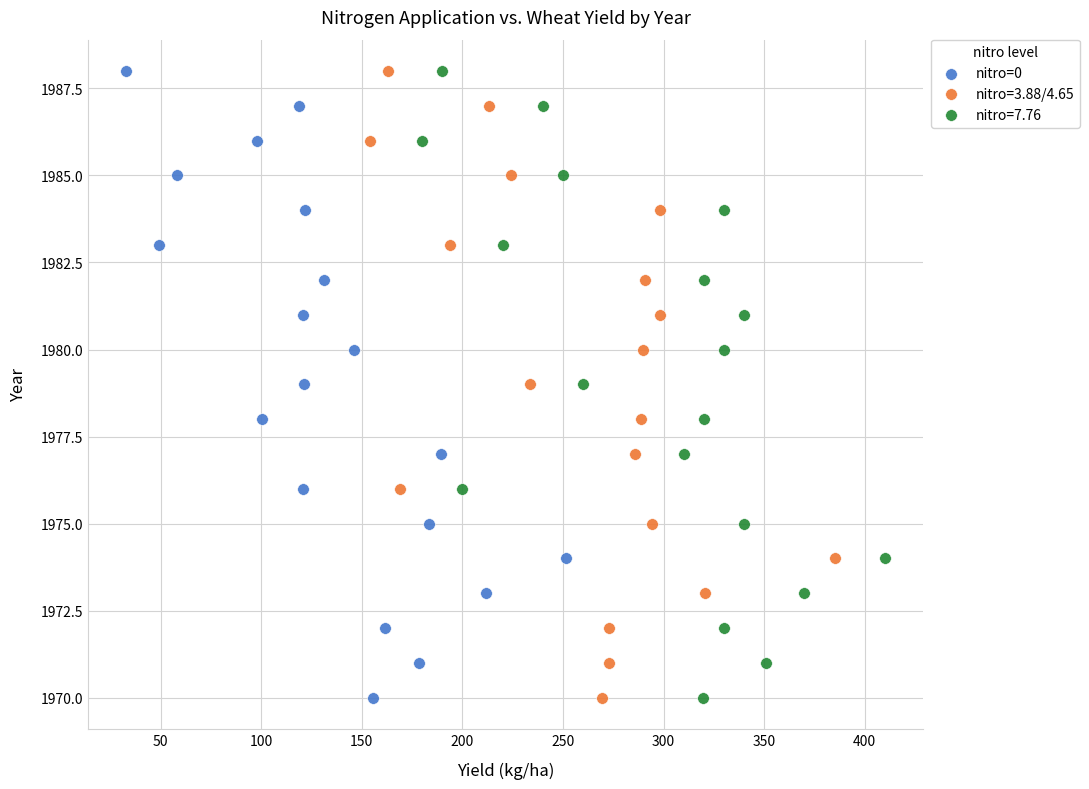

What are all the series names shown in the legend?

nitro=0, nitro=3.88/4.65, nitro=7.76